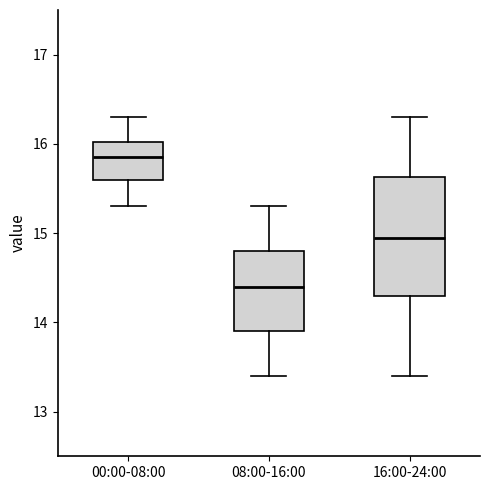

Reading left to right, transcribe this box plot: for each box, give where its median line is, the range the box spans, and where its two whiskers end, as read against the y-axis. The values are not printed on the chart, so give them approximately, as read against the axis.

00:00-08:00: median 15.9, box 15.6 to 16.0, whiskers 15.3 to 16.3
08:00-16:00: median 14.4, box 13.9 to 14.8, whiskers 13.4 to 15.3
16:00-24:00: median 15.0, box 14.3 to 15.6, whiskers 13.4 to 16.3